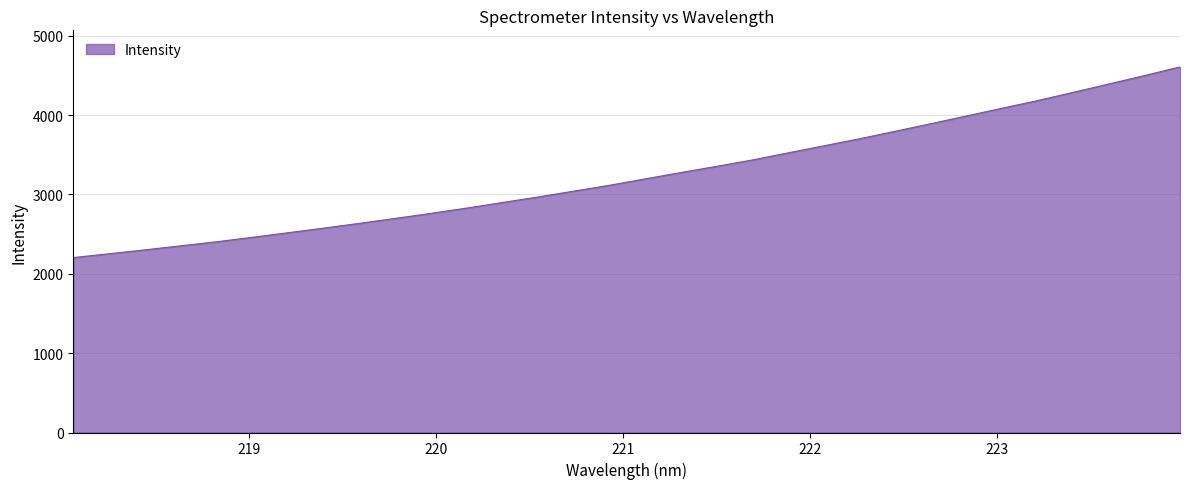

What is the minimum value shown in the chart?

2204.6